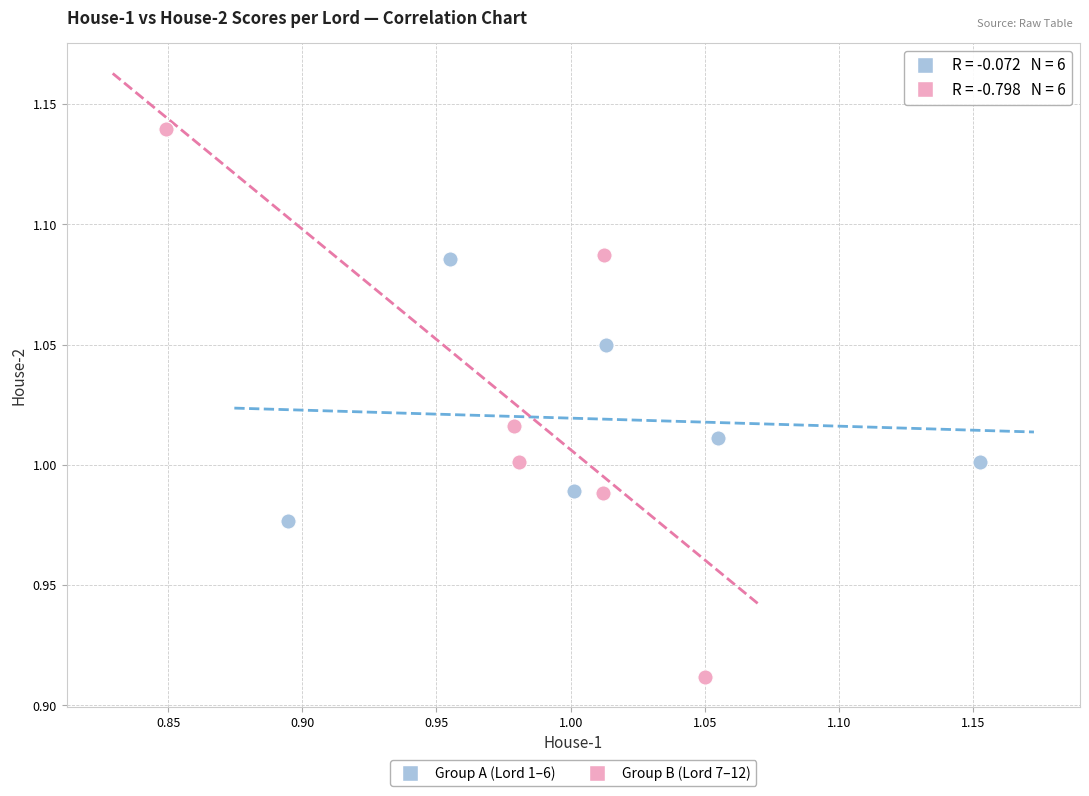

What are all the series names shown in the legend?

Group A (Lord 1–6), Group B (Lord 7–12)